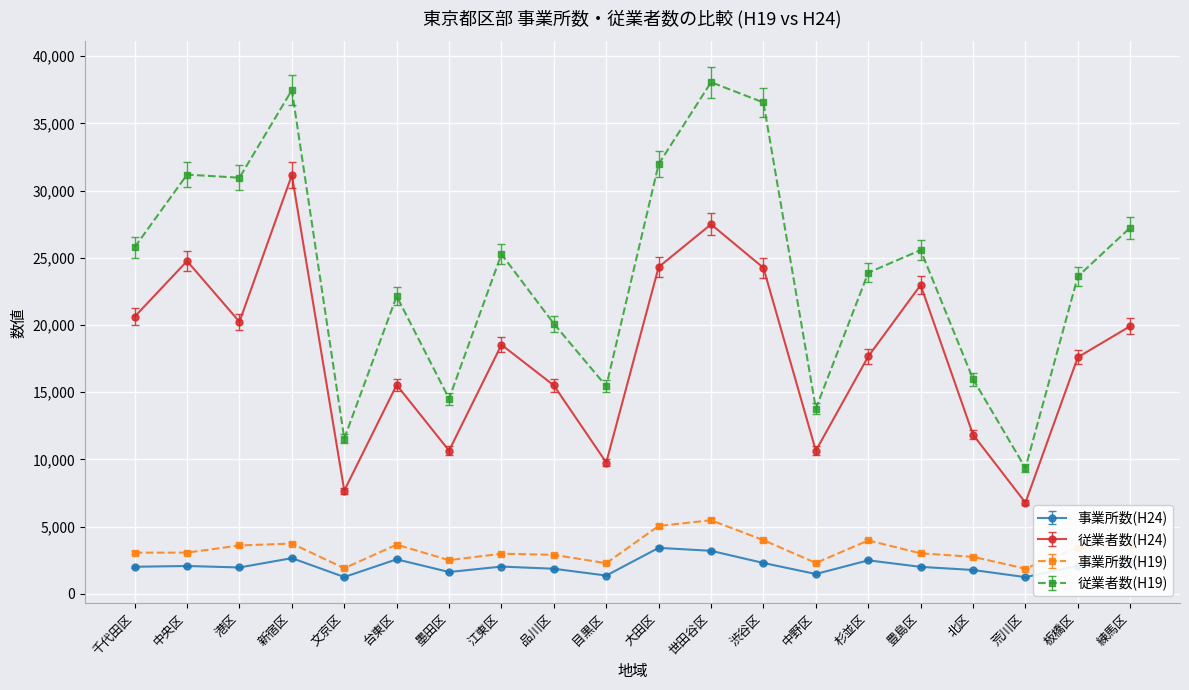

What is the spread (max minus min) of values at 江東区?

23243